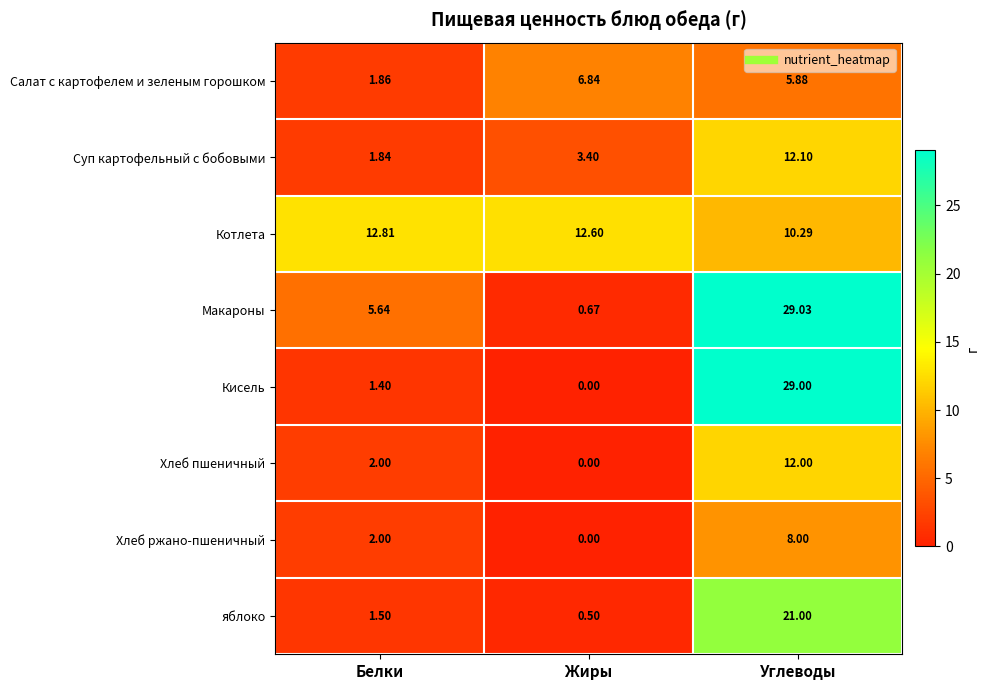

List the labels in order of Салат с картофелем и зеленым горошком value, smallest first.

Белки, Углеводы, Жиры